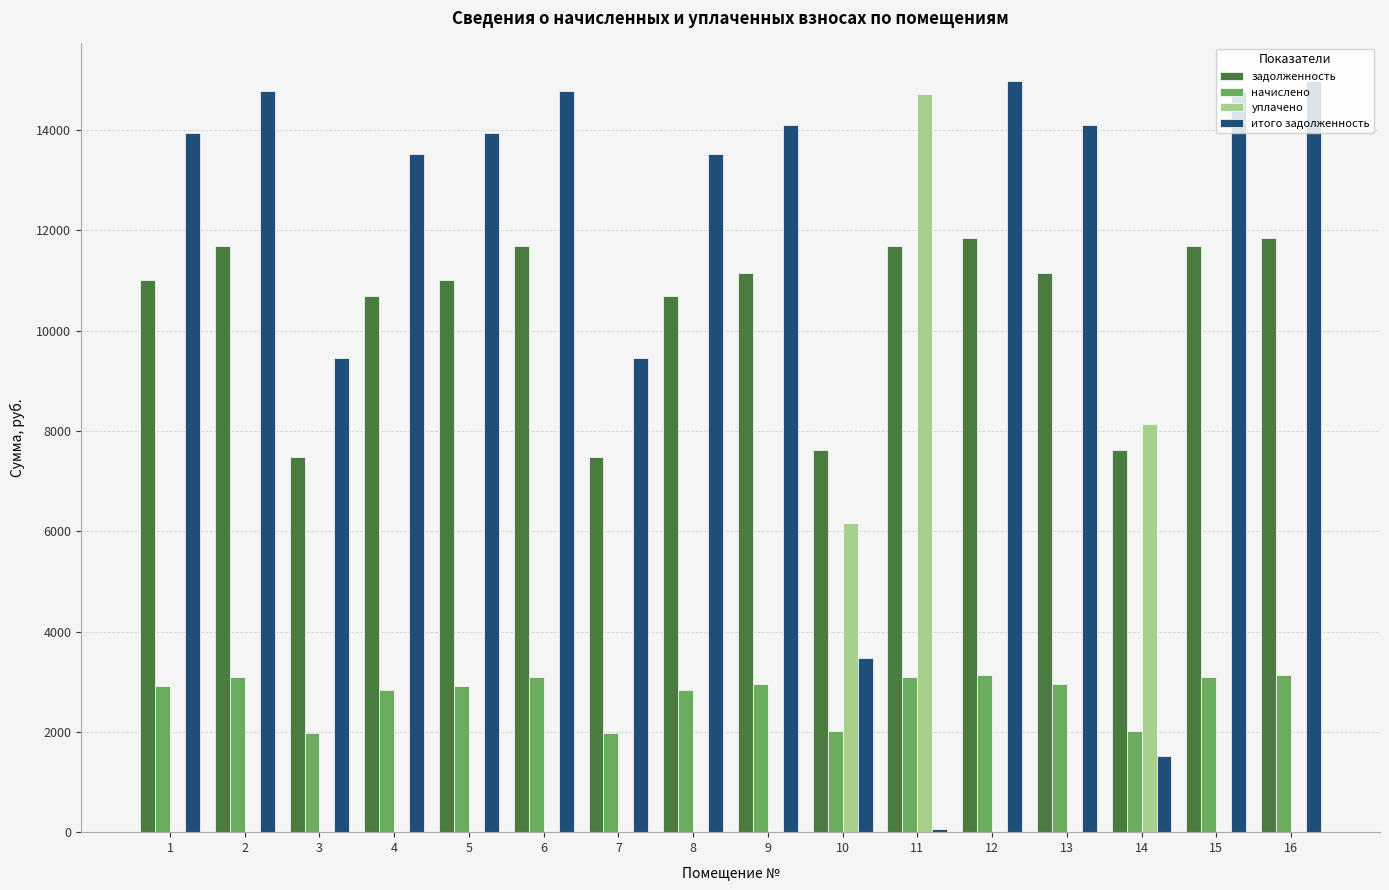

What is the difference between the начислено values at 9 and 16?

183.7